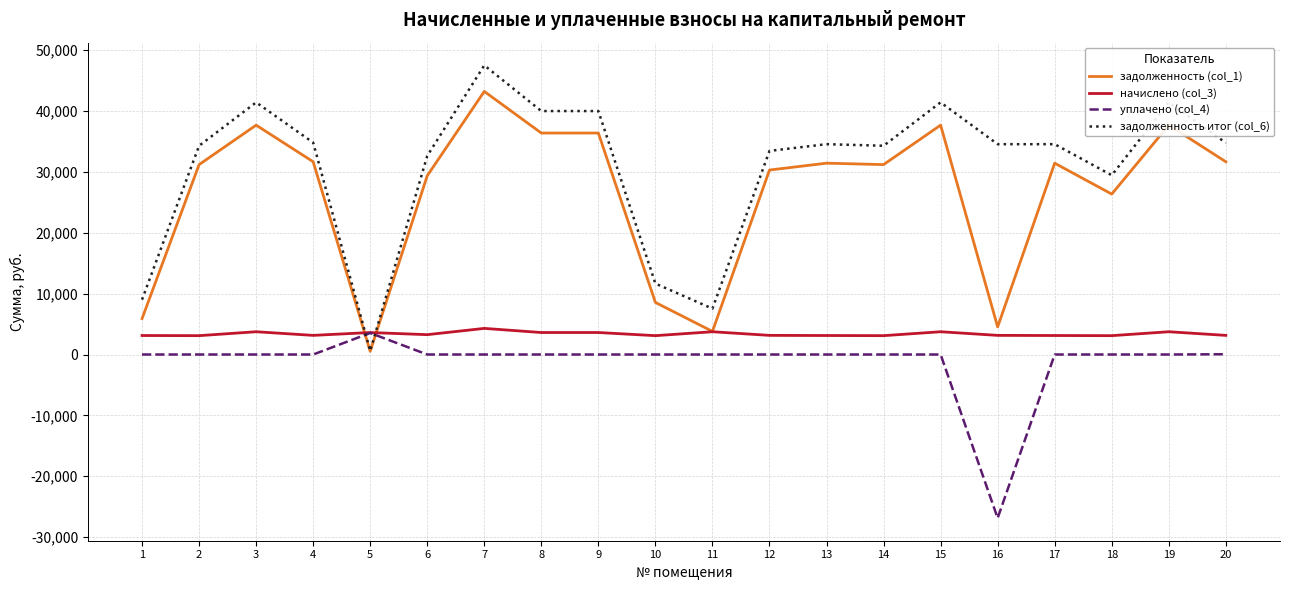

Which series has the largest total across all categories?

задолженность итог (col_6)